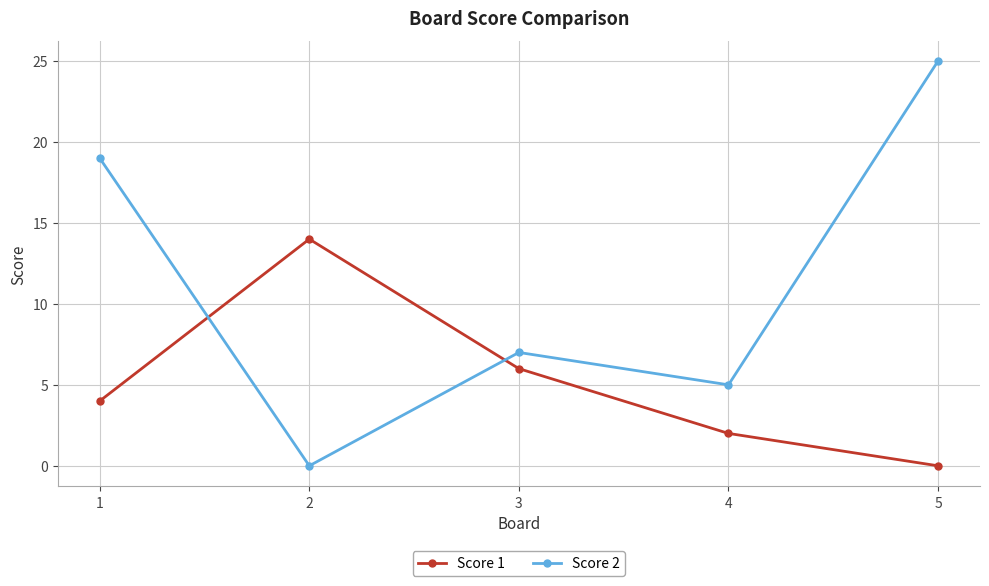

What is the value of the Score 2 point at the 5th from the left?

25